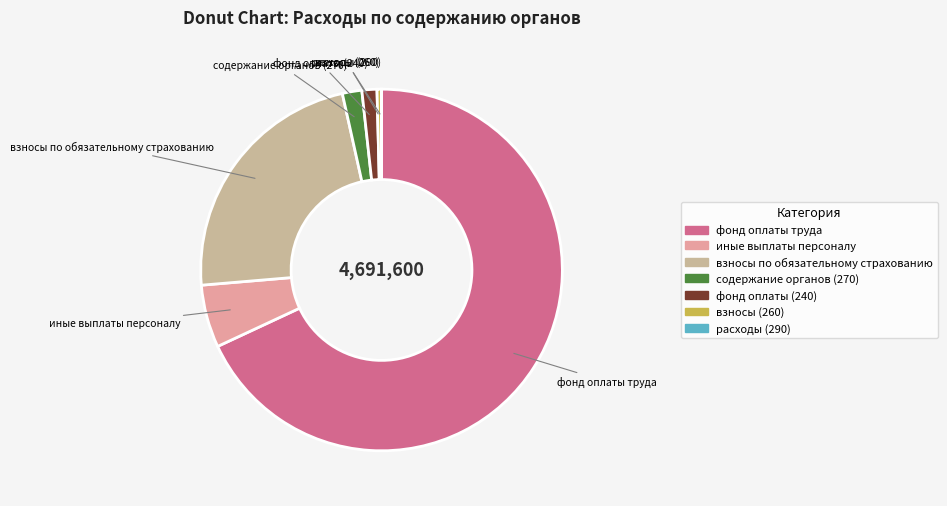

Which slice is the largest?

фонд оплаты труда